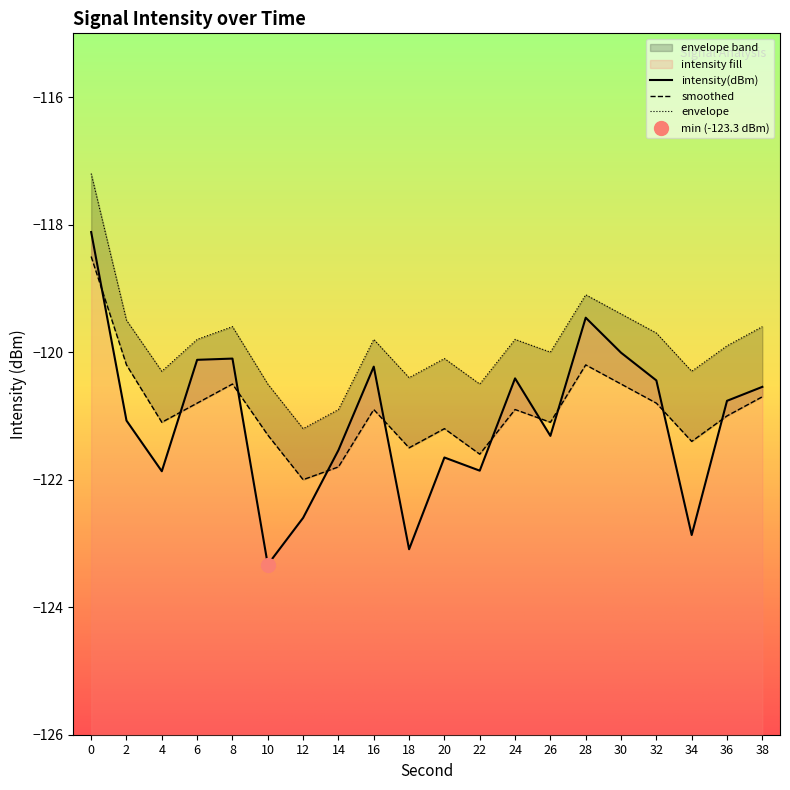

Where is the first local minimum for smoothed?

4